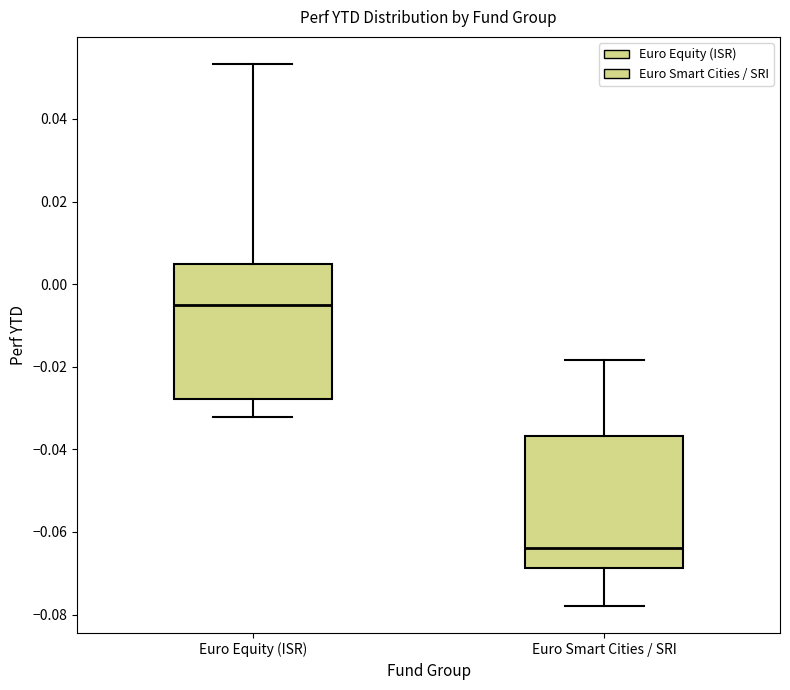

Where does the lower whisker of the box for Euro Smart Cities / SRI end on the y-axis? The values are not printed on the chart, so give them approximately, as read against the axis.

-0.078